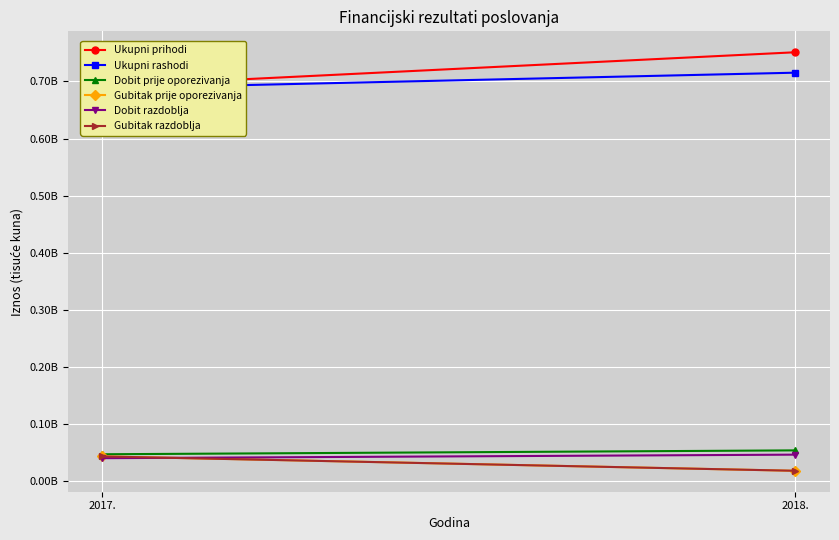

Is it true that Gubitak prije oporezivanja equals 9673101 at 2017.?

False